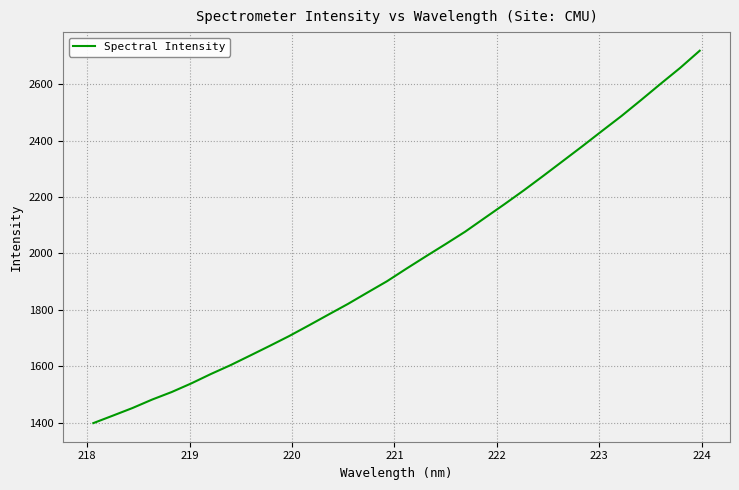

What is the smallest value displayed?

1398.8